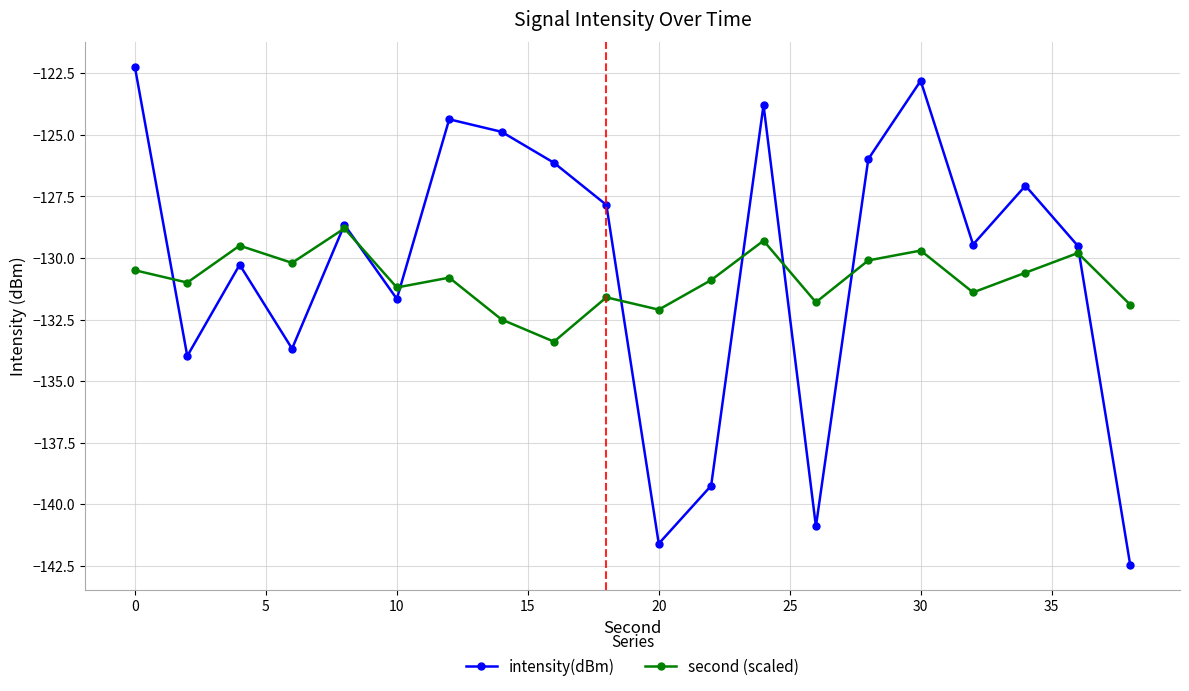

What is the maximum value for intensity(dBm)?

-122.2